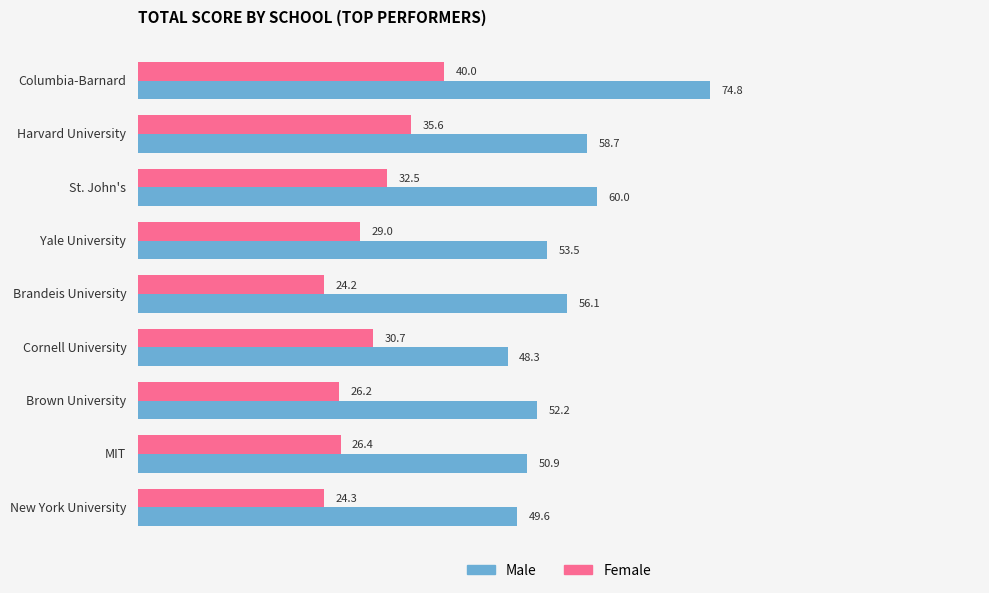

What is the minimum value shown in the chart?

24.2